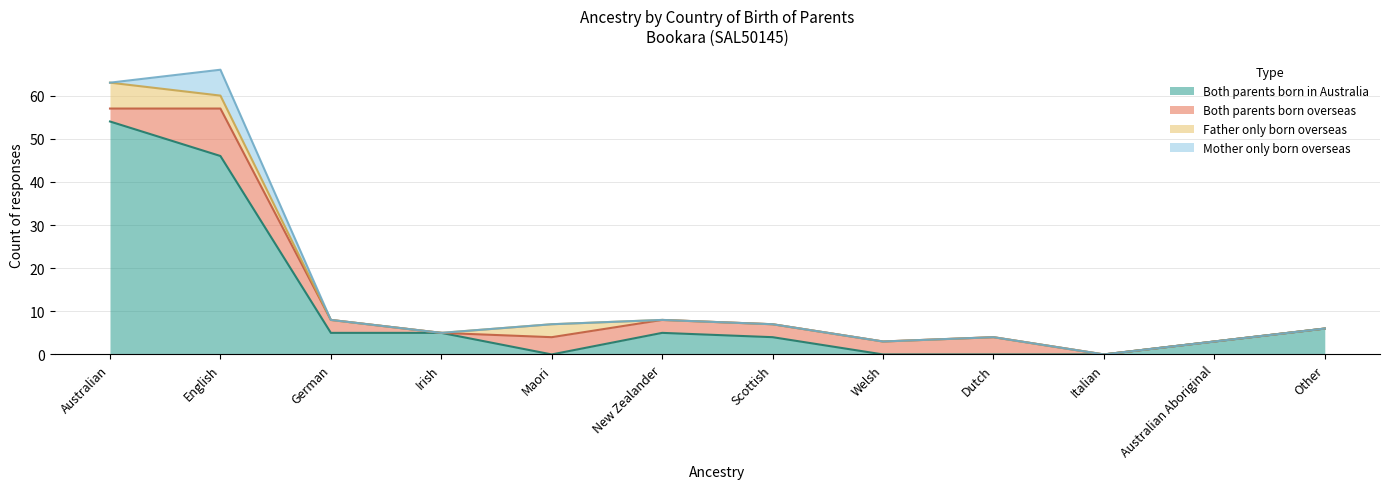

Where is Father only born overseas nearest to the value 3?

English